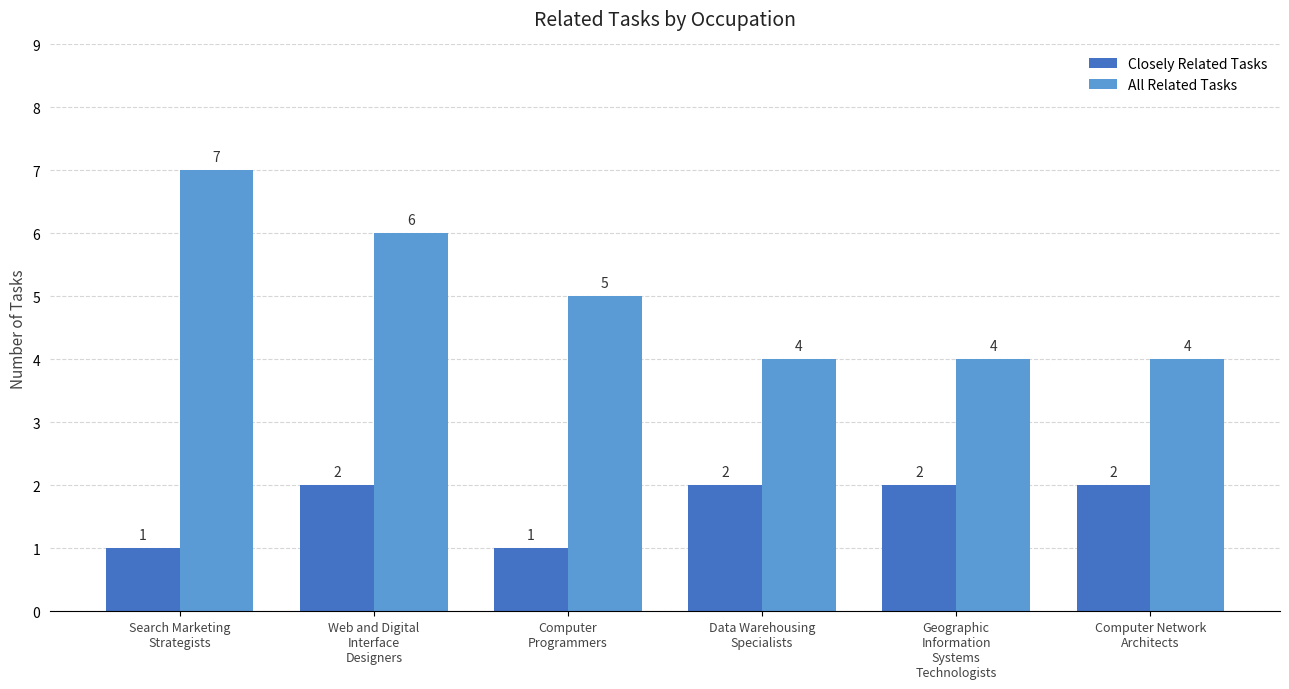

Rank the series by their maximum value, from highest to lowest.

All Related Tasks, Closely Related Tasks